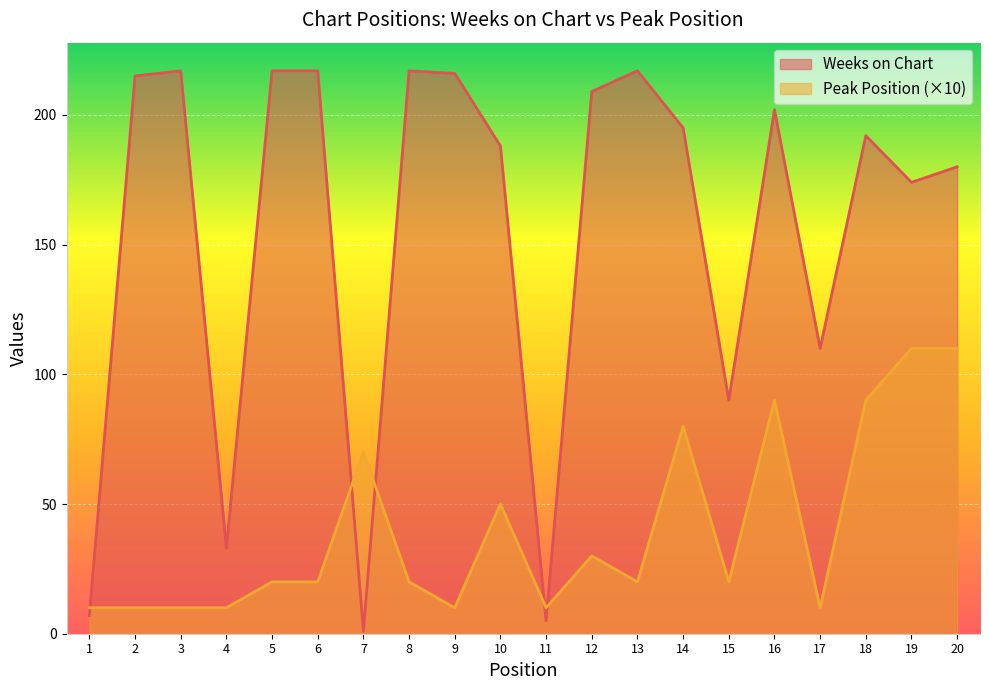

At which category does the chart reach its minimum across all series?

7